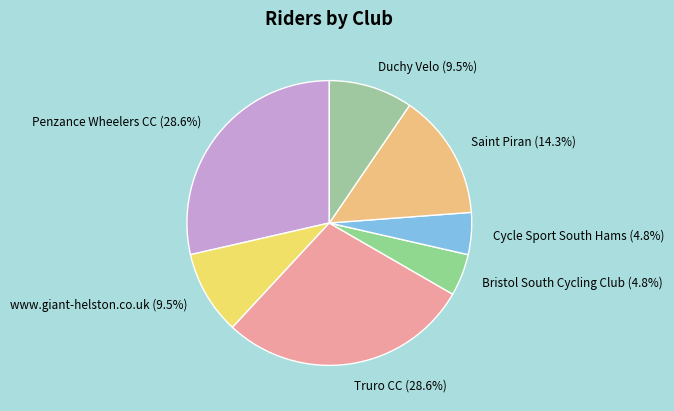

Does Cycle Sport South Hams represent more than half of the total?

No